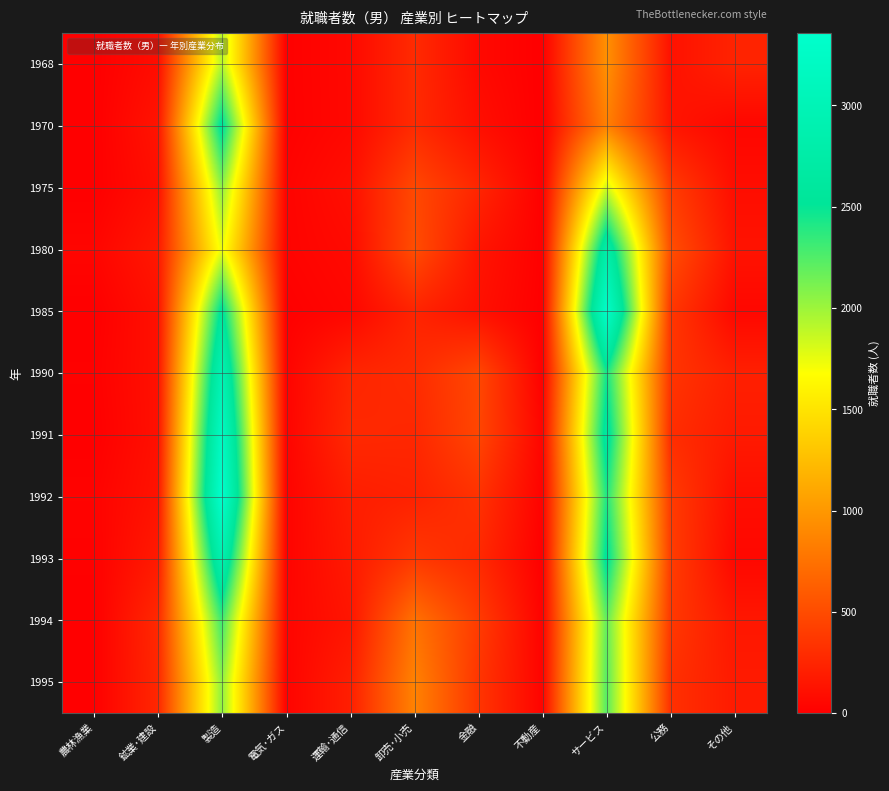

What is the total value across all series at 公務?

3711